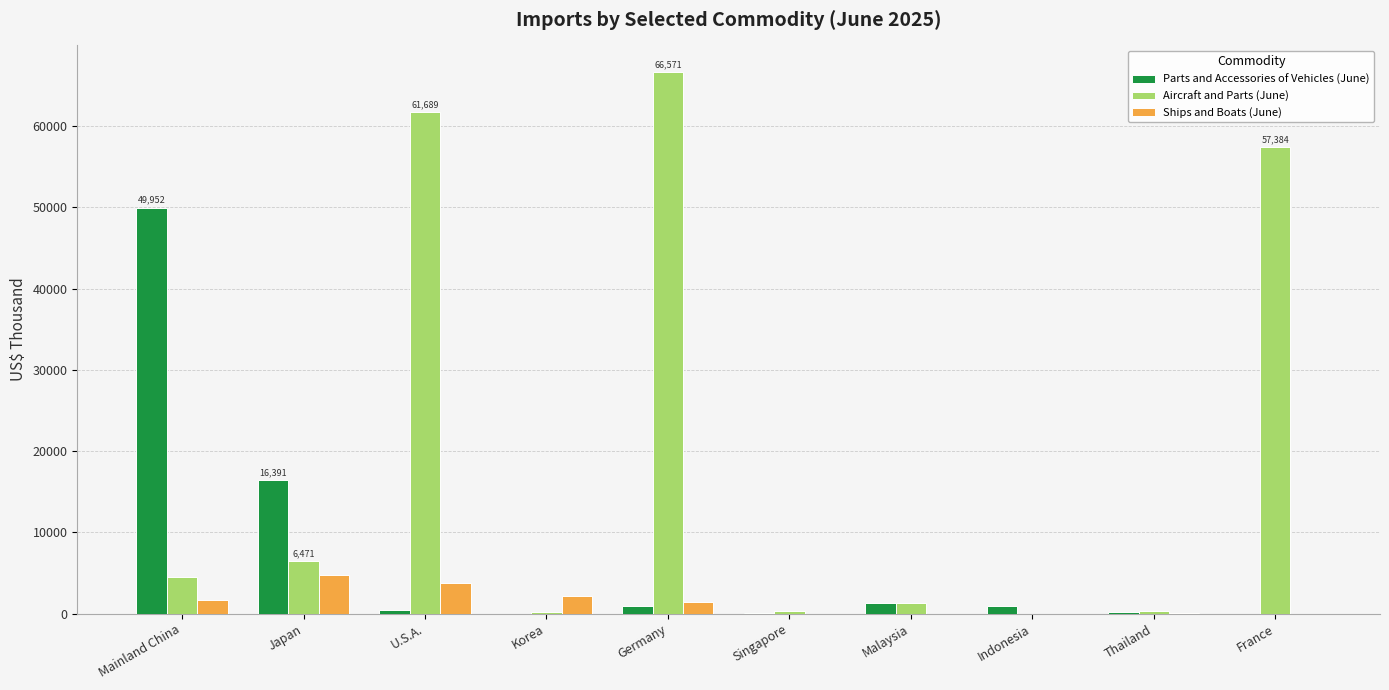

What is the difference between the Ships and Boats (June) values at Korea and Japan?

2520